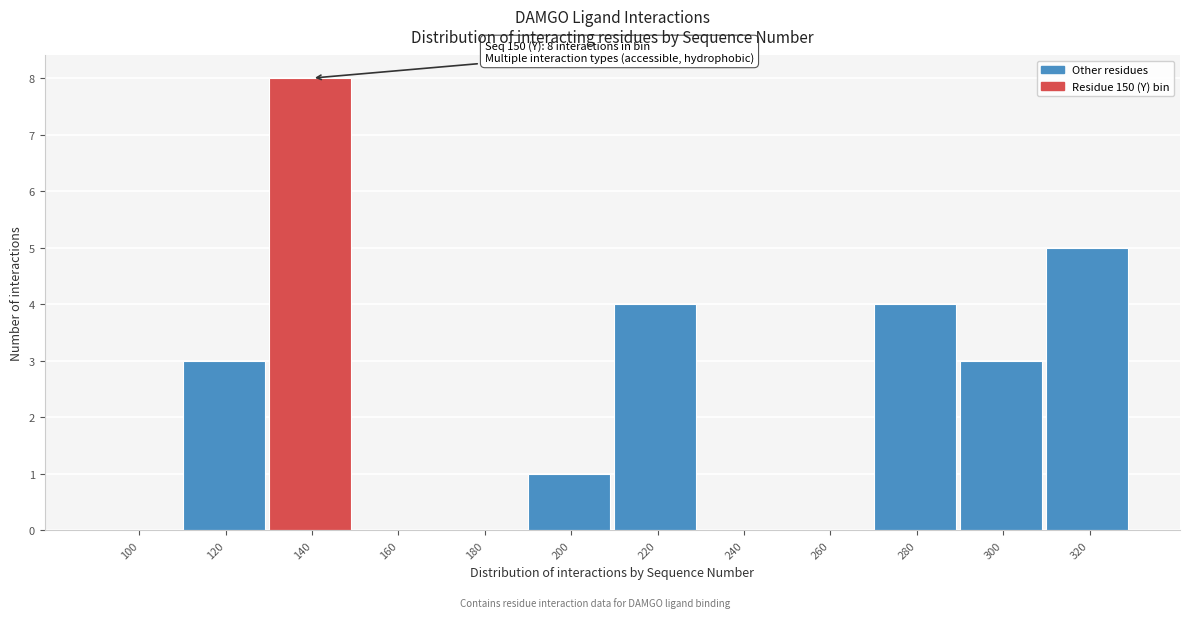

Reading left to right, transcribe all the data shown in this chart.

100=0	120=3	140=8	160=0	180=0	200=1	220=4	240=0	260=0	280=4	300=3	320=5